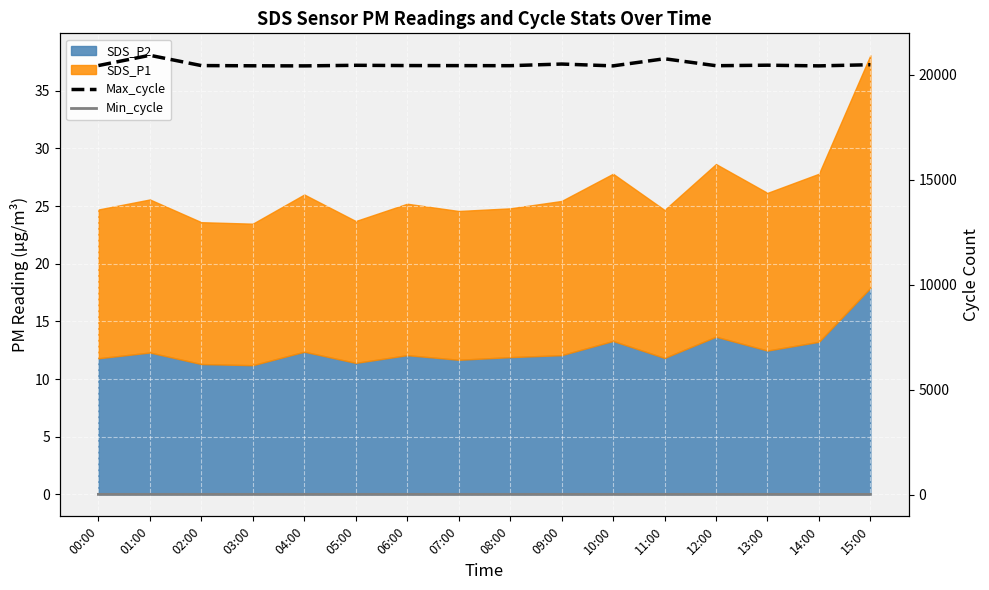

What is the difference between the Max_cycle values at 10:00 and 05:00?

27